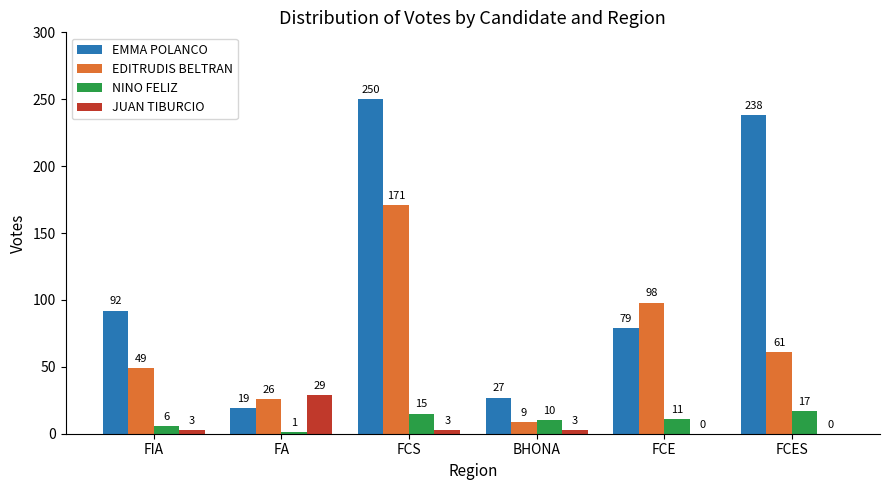

What are all the series names shown in the legend?

EMMA POLANCO, EDITRUDIS BELTRAN, NINO FELIZ, JUAN TIBURCIO